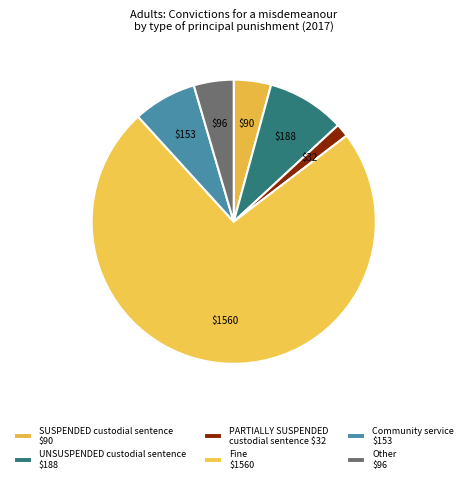

Rank the categories by value from highest to lowest.

Fine, UNSUSPENDED custodial sentence, Community service, SUSPENDED custodial sentence, Other, PARTIALLY SUSPENDED custodial sentence